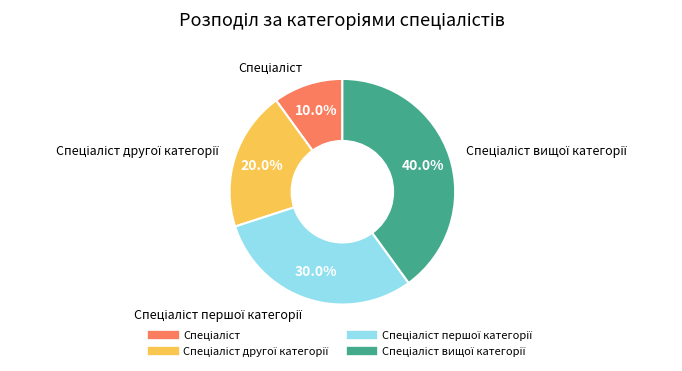

Is there any slice that represents more than half of the pie?

No